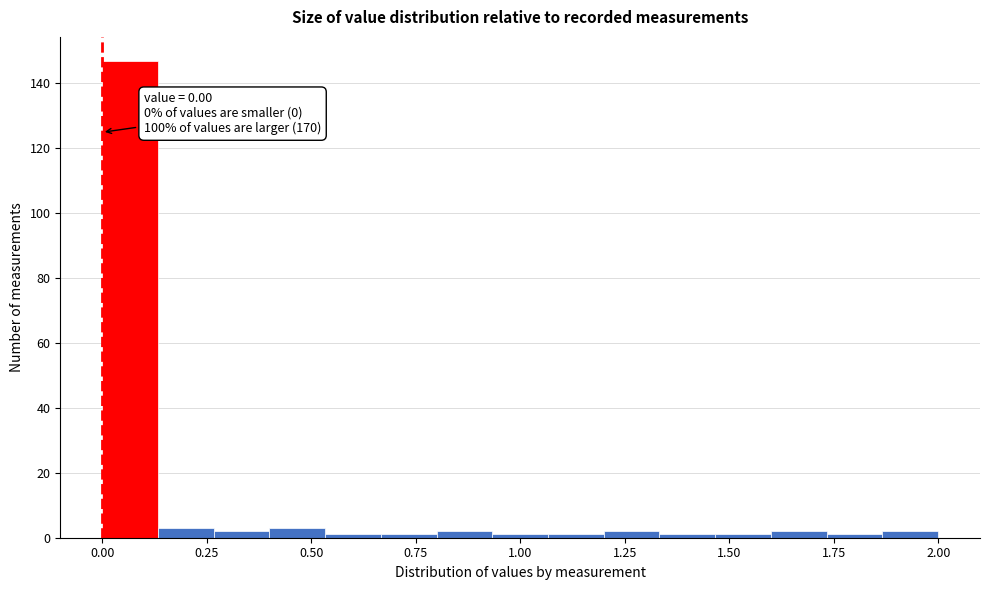

Around what value on the x-axis is the tallest bar? Give the approximate position of its centre, as read against the axis.

0.05